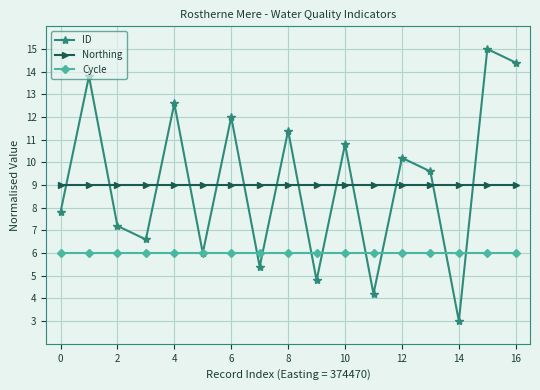

Which series ends up on top after the final intersection of Cycle and ID?

ID